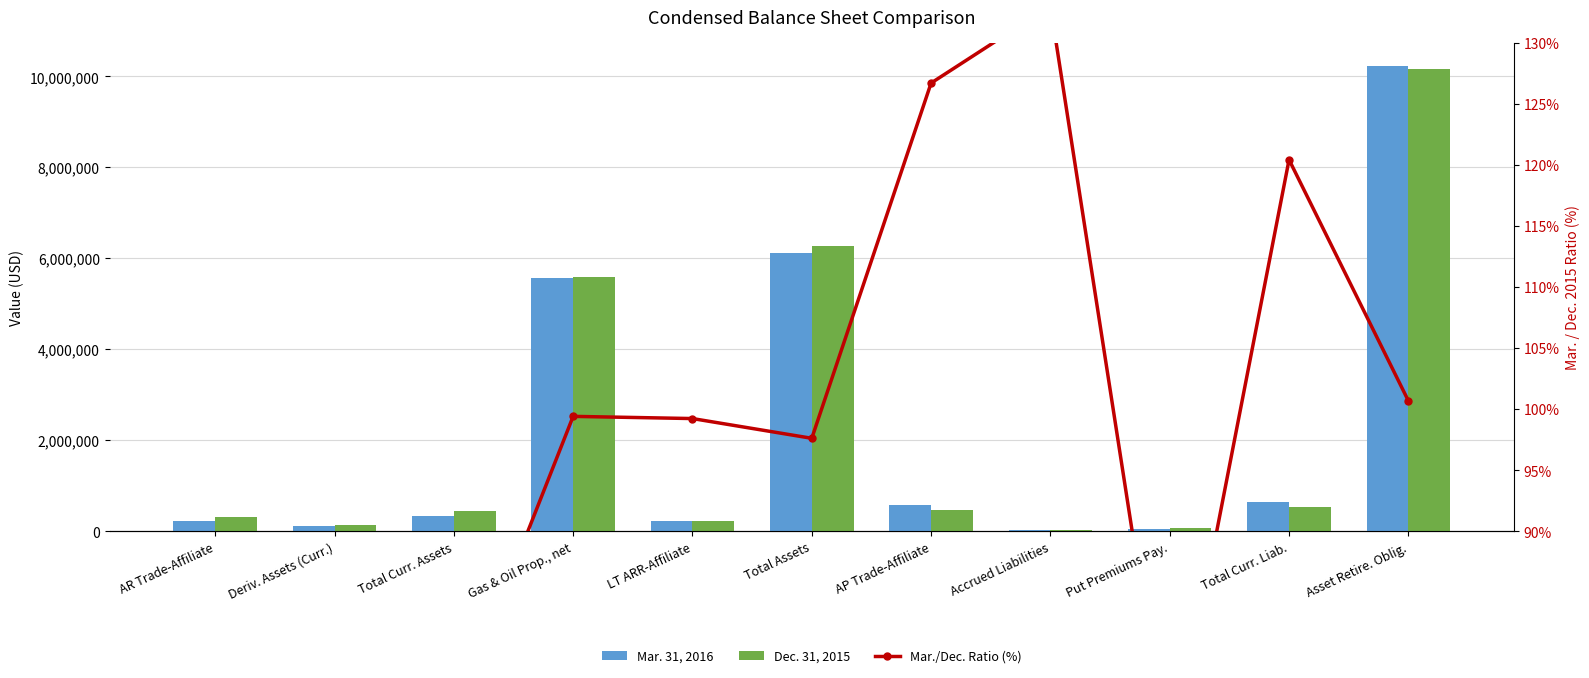

Which category has the highest value in the Mar./Dec. Ratio (%) series?

Accrued Liabilities